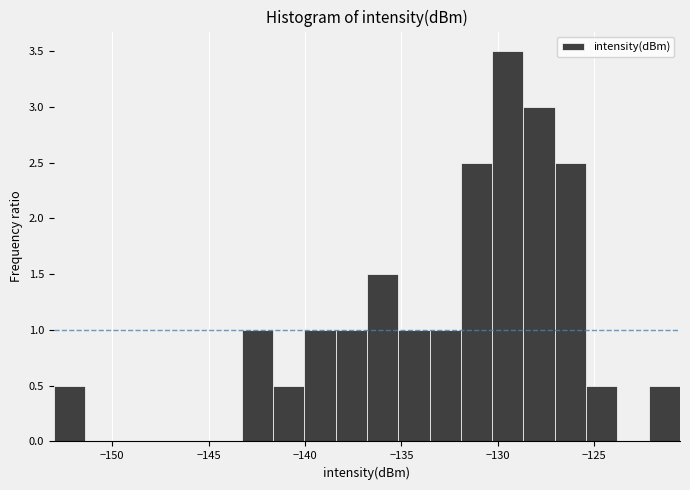

Around what value on the x-axis is the tallest bar? Give the approximate position of its centre, as read against the axis.

-129.5